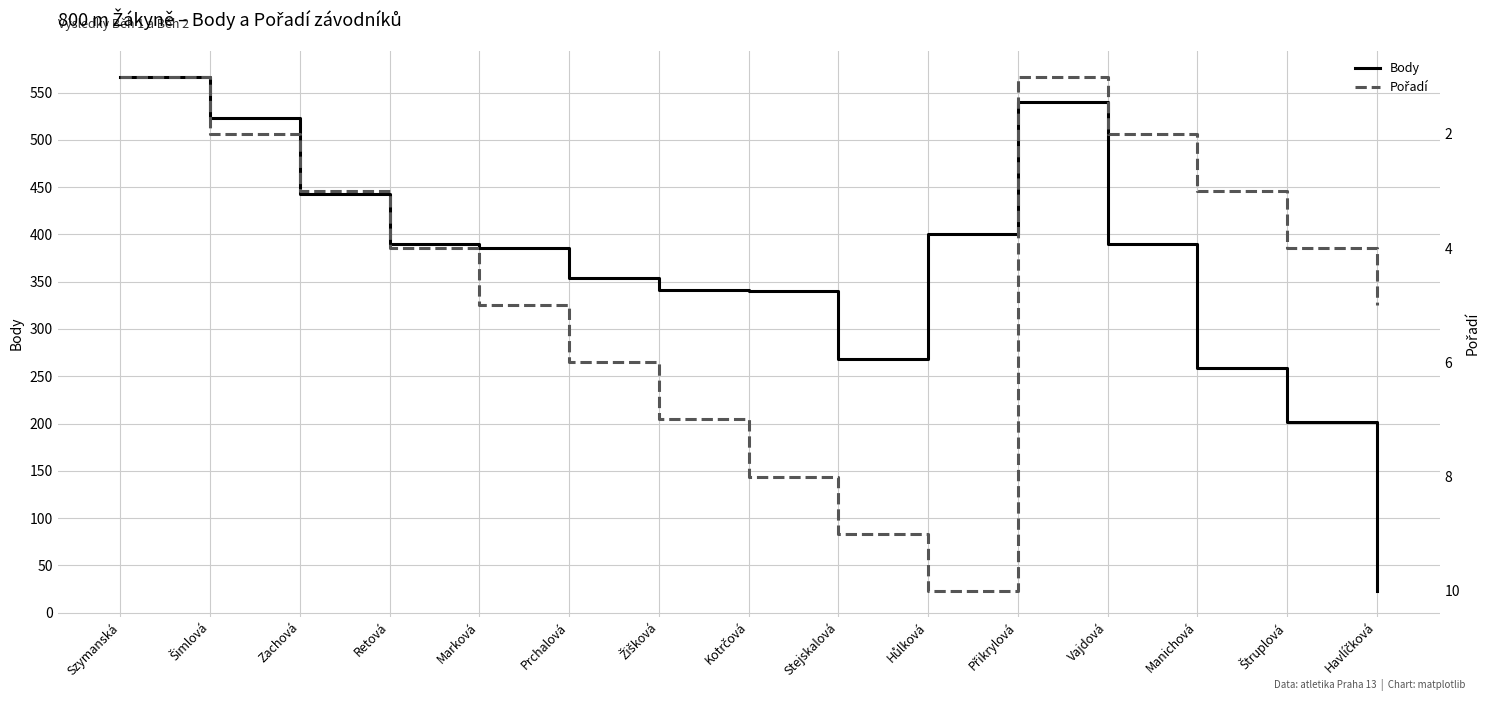

True or false: Body and Pořadí cross at least once.

False